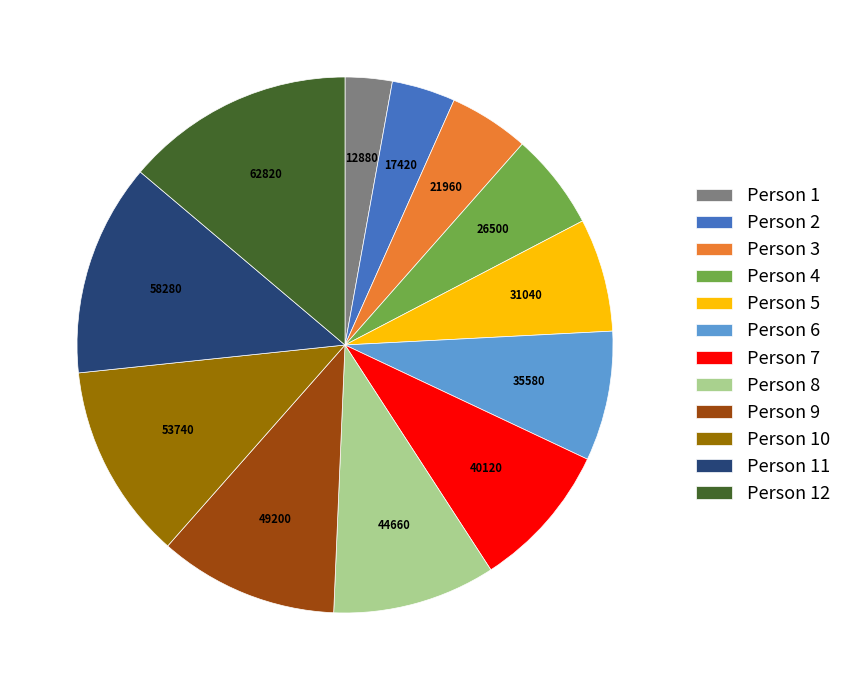

Is there a majority slice in this chart?

No